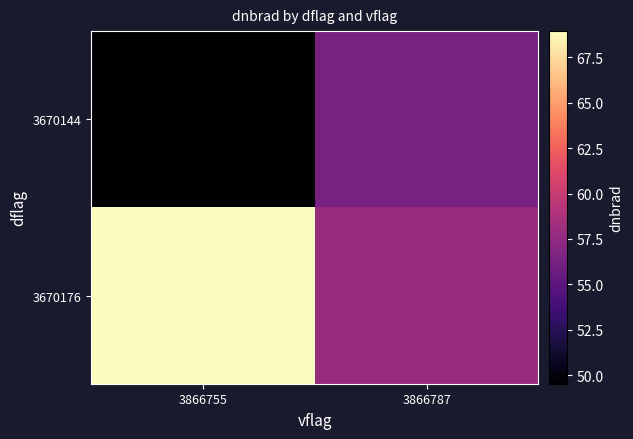

How many distinct data groups are displayed?

2